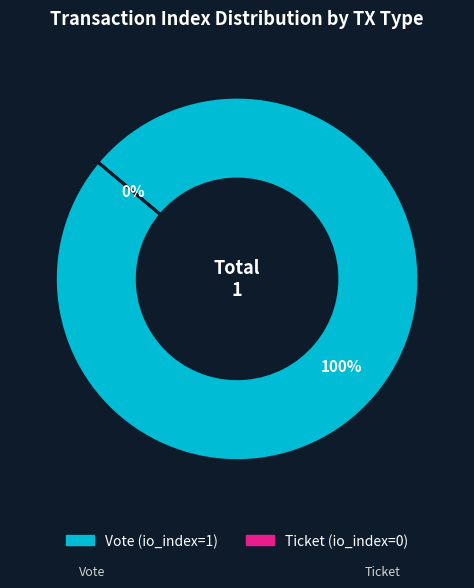

Which has a higher value, Vote (io_index=1) or Ticket (io_index=0)?

Vote (io_index=1)